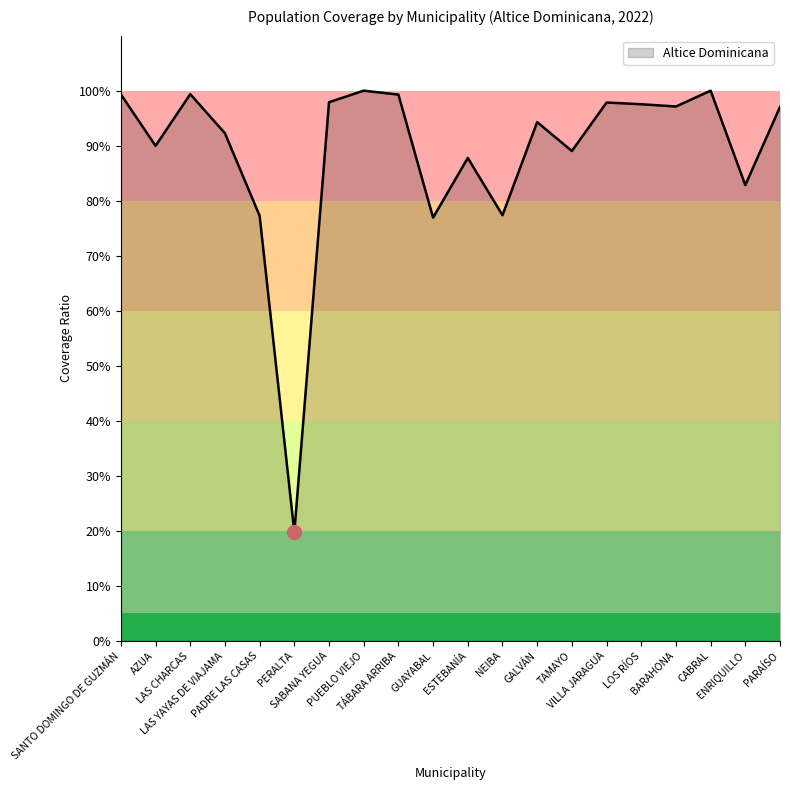

How many interior local peaks (higher than both neighbors) does the data have?

6